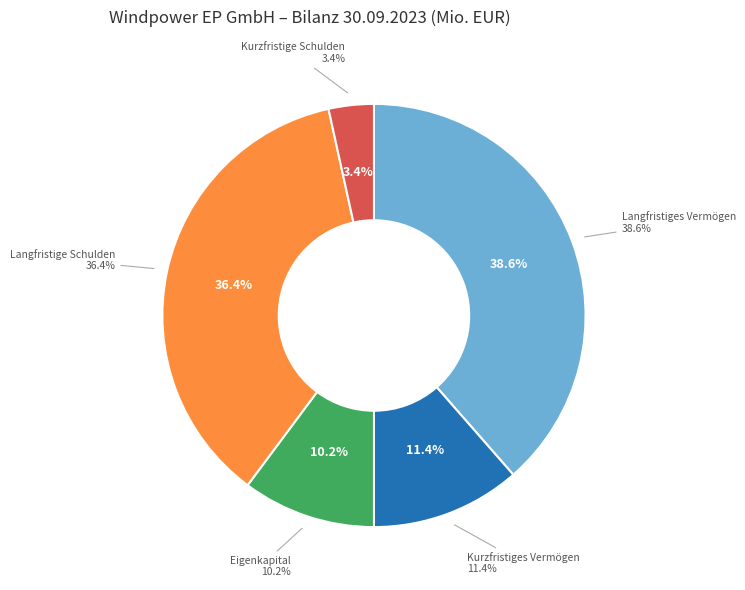

To the nearest percent, what is the difference between the largest and smallest slice percentages?

35%